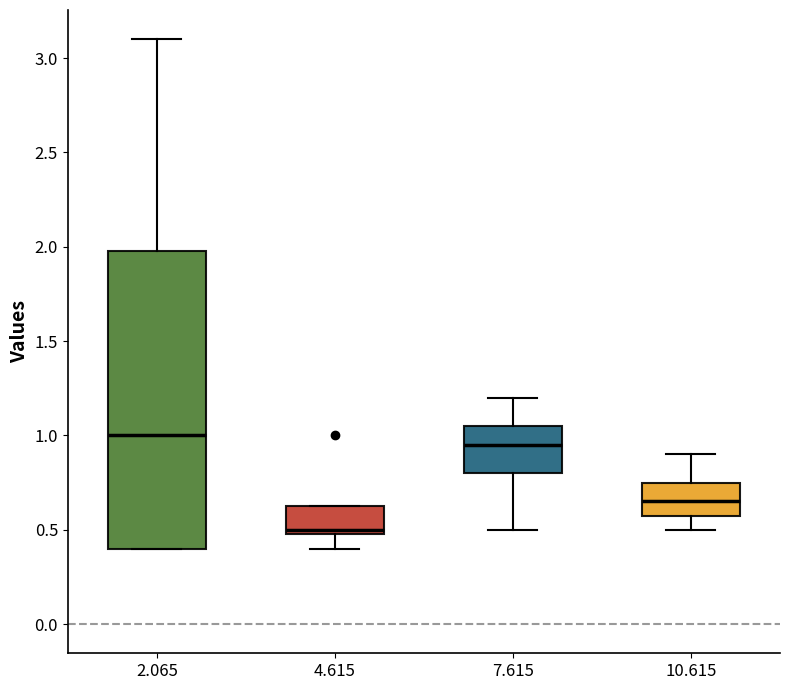

Reading left to right, read every box against the y-axis: the position of its median line, the range the box covers, and the ends of its whiskers. The values are not printed on the chart, so give them approximately, as read against the axis.

2.065: median 1.00, box 0.40 to 2.00, whiskers 0.40 to 3.10
4.615: median 0.50 (just above the box's lower edge), box 0.50 to 0.65, whiskers 0.40 to 0.65
7.615: median 0.95, box 0.80 to 1.05, whiskers 0.50 to 1.20
10.615: median 0.65, box 0.60 to 0.75, whiskers 0.50 to 0.90